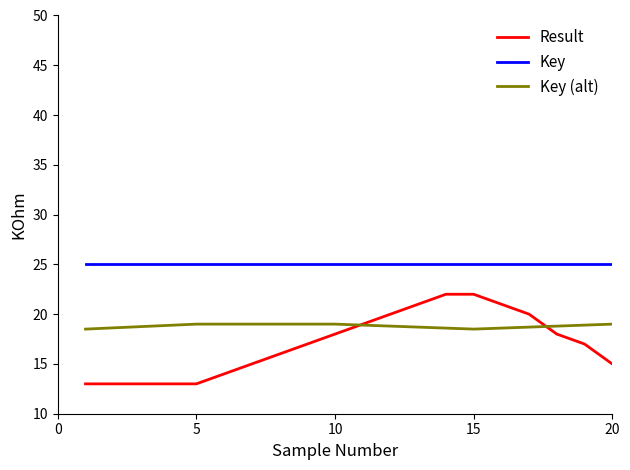

Which series has the largest range (max minus min)?

Result